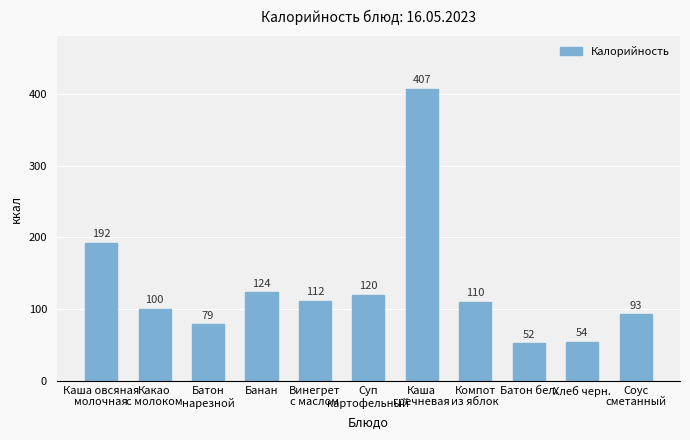

Where is the data nearest to the value 229?

Каша овсяная
молочная